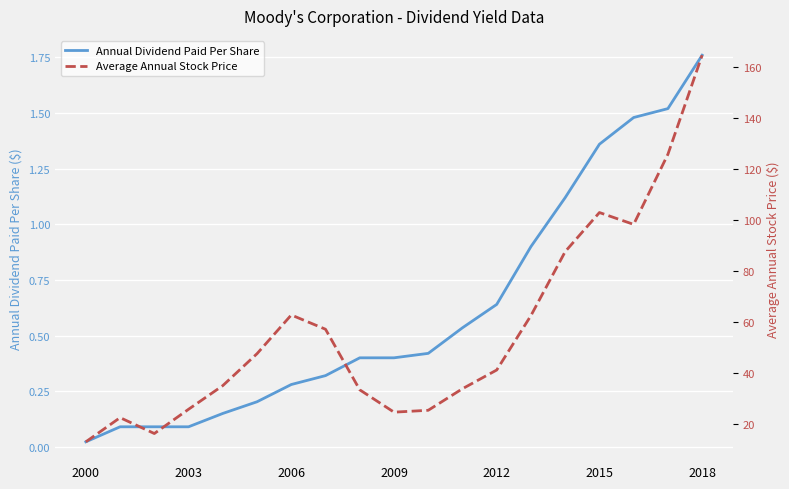

True or false: Average Annual Stock Price has more than 1 points higher than both neighbors.

True